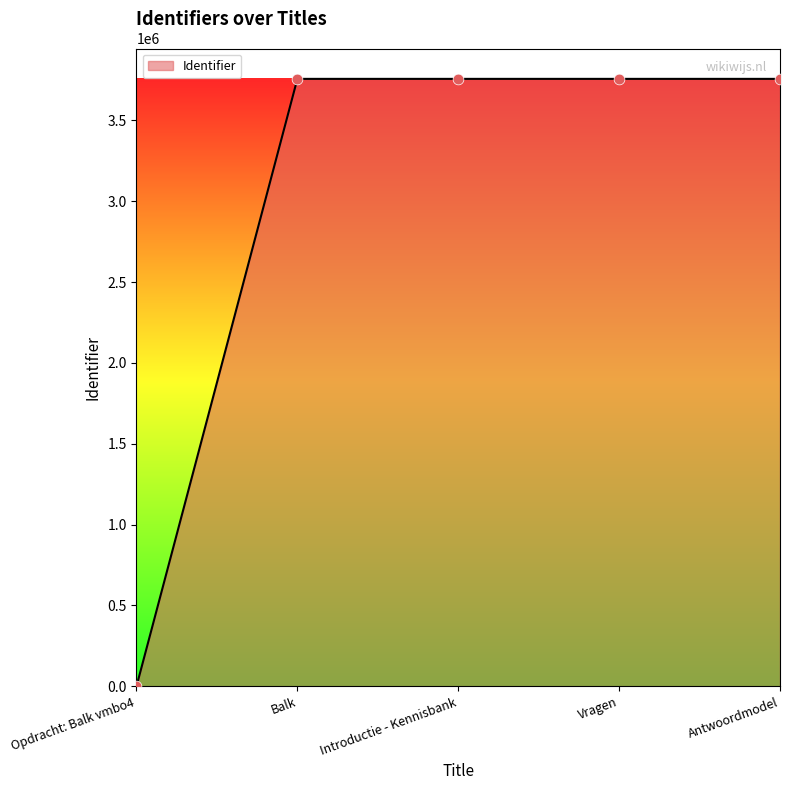

What is the change in value from Vragen to Antwoordmodel?

+2